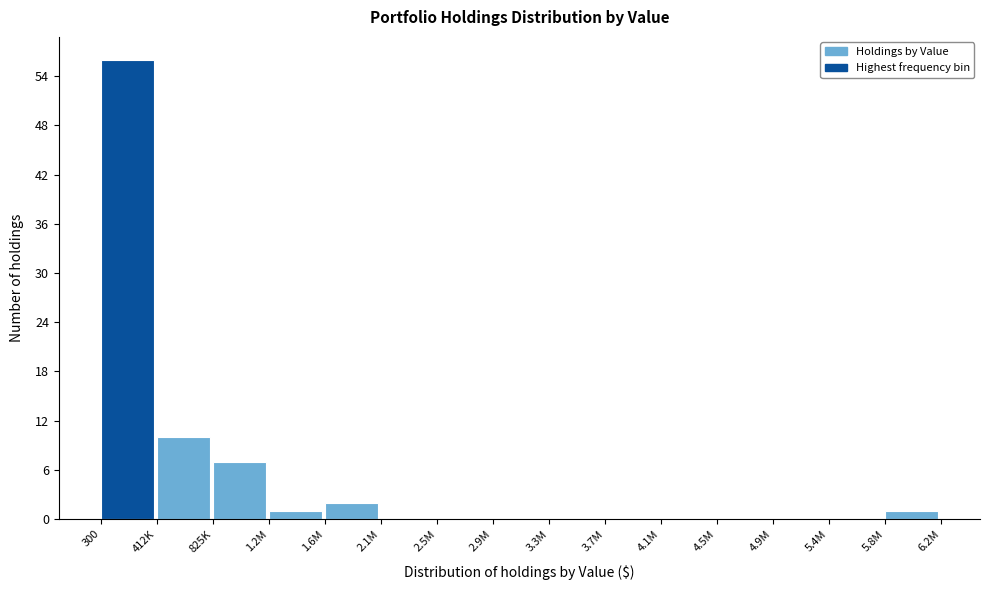

Reading right to left, list all the values displayed in this chart.

5.8M=1	5.4M=0	4.9M=0	4.5M=0	4.1M=0	3.7M=0	3.3M=0	2.9M=0	2.5M=0	2.1M=0	1.6M=2	1.2M=1	825K=7	412K=10	300=56